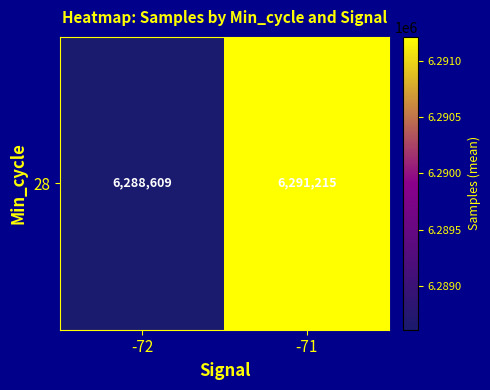

What is the ratio of the value at -71 to the value at -72?

1.0